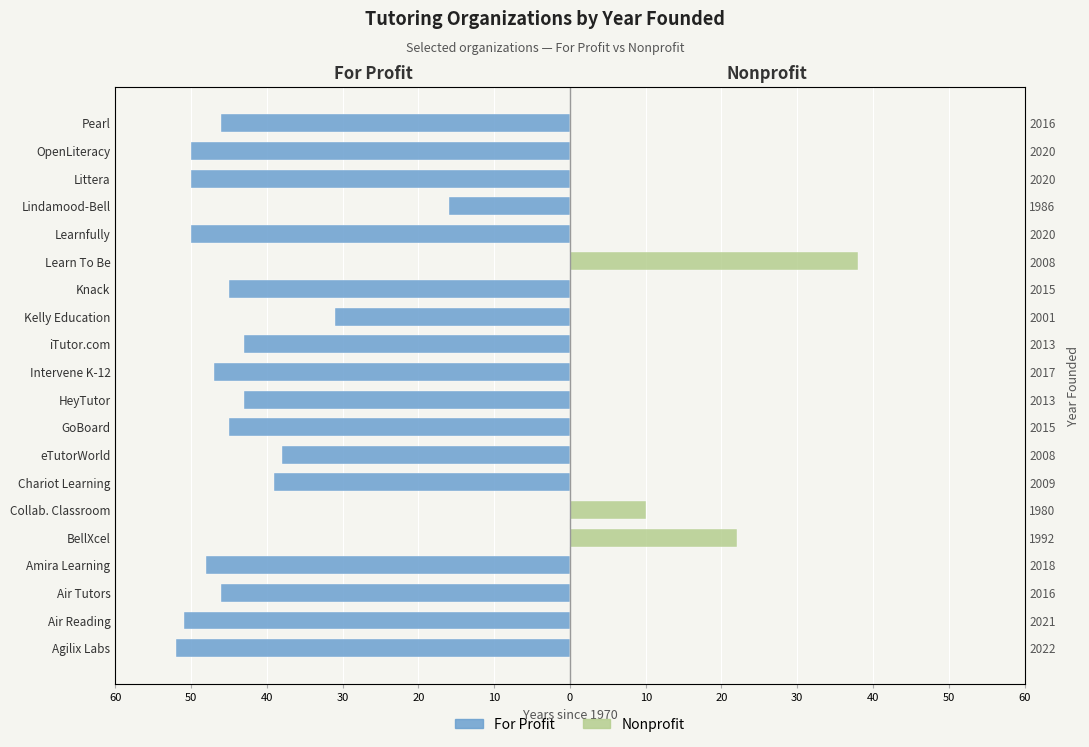

What is the total value across all series at Knack?

-45